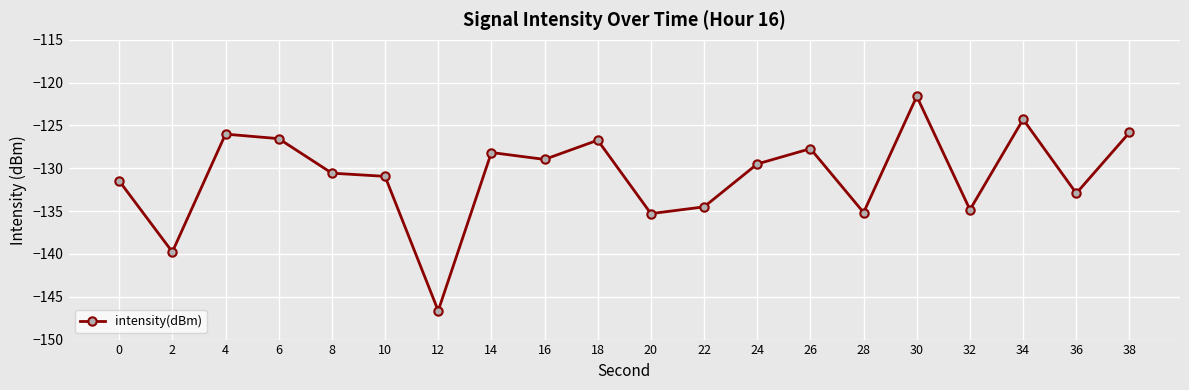

At which category does the data reach its first local peak?

4